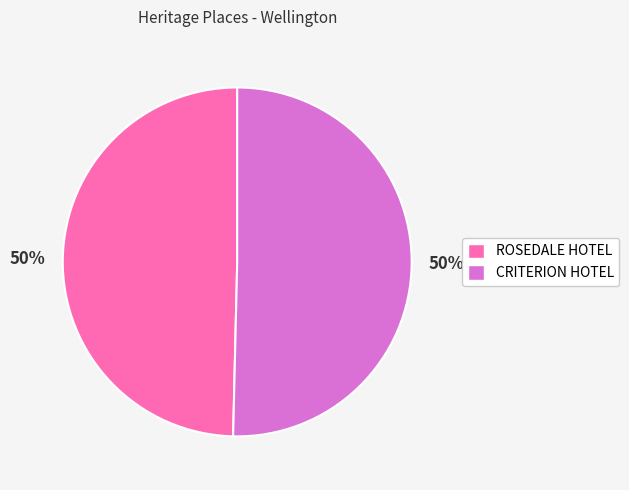

The ROSEDALE HOTEL slice represents 59% of the pie. True or false?

False